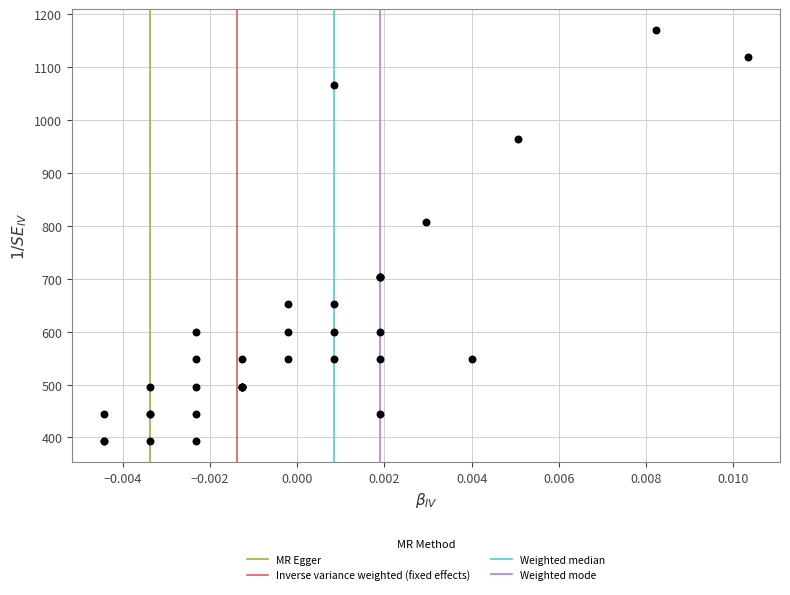

What Y value in the scatter plot is closest to 781?

807.5